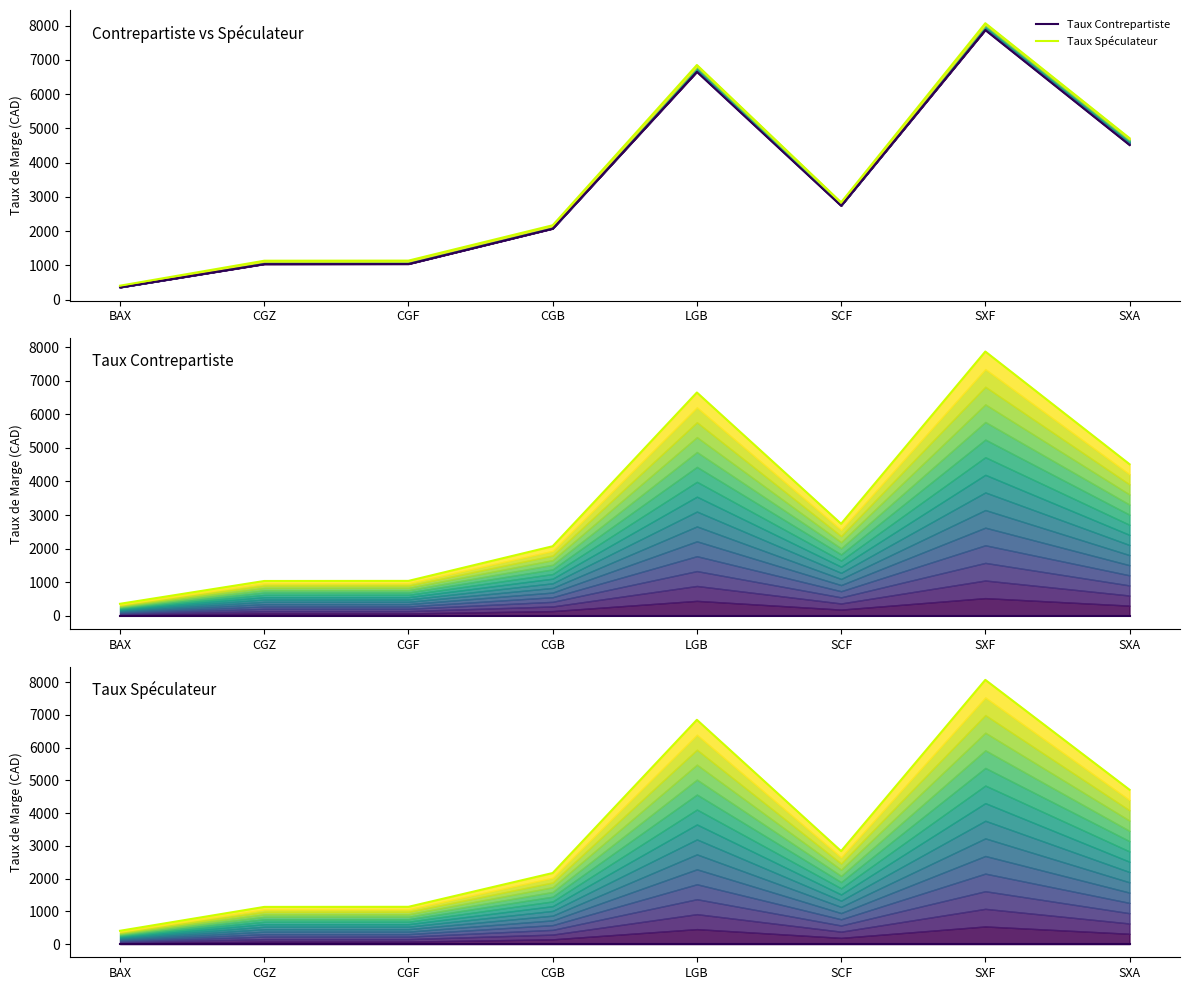

At which category is the sum across all series the highest?

SXF